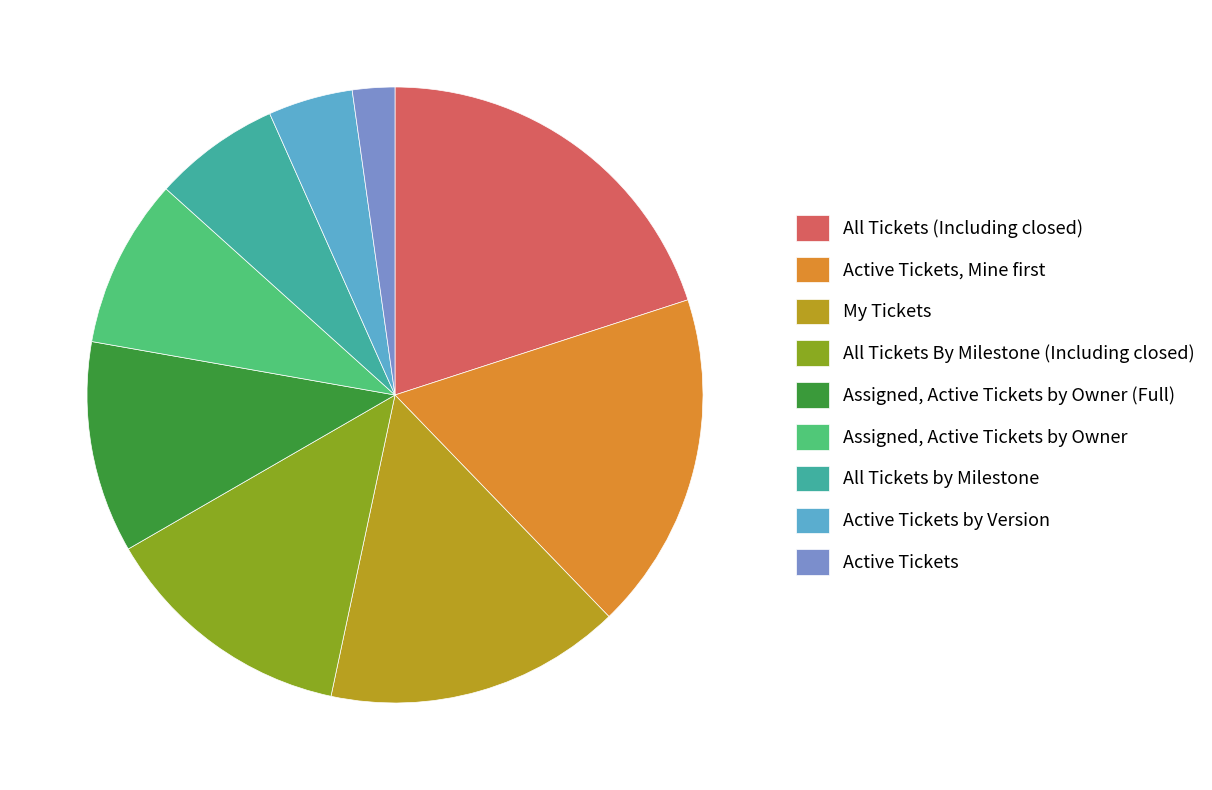

Is there a majority slice in this chart?

No